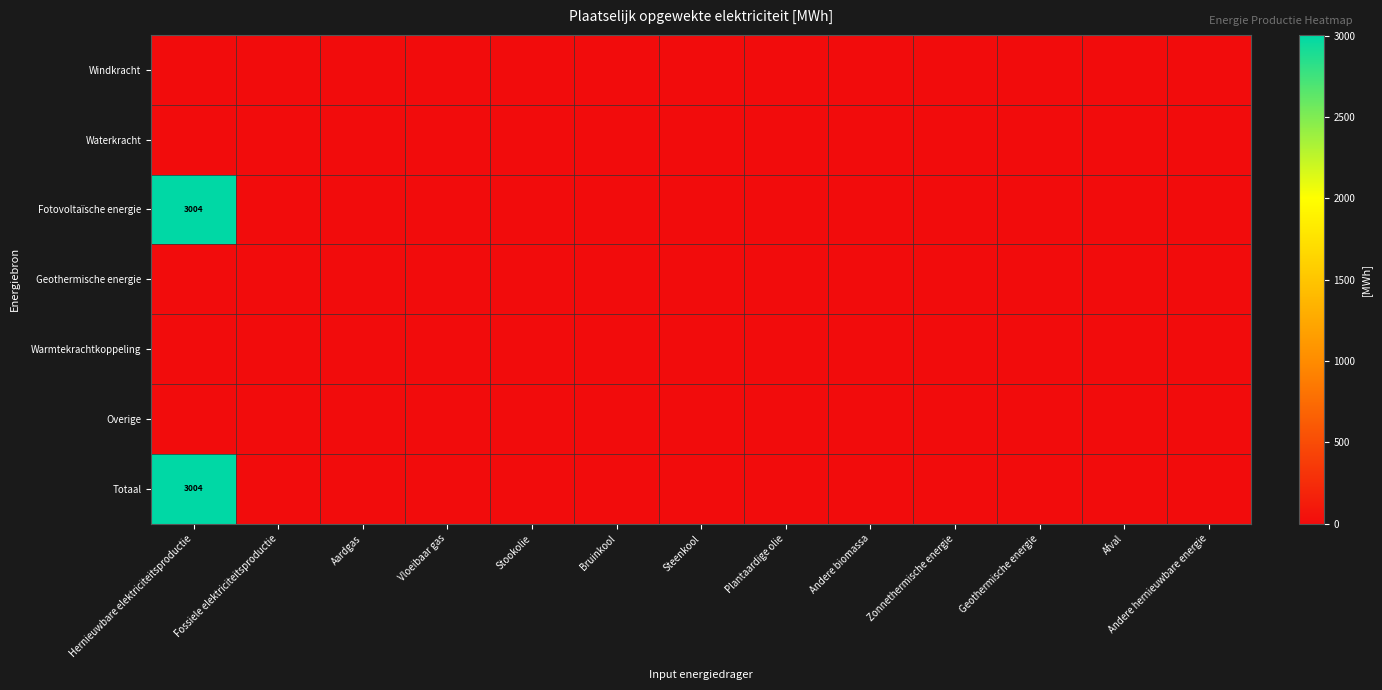

True or false: Waterkracht has a value of 0.0 at Steenkool.

True